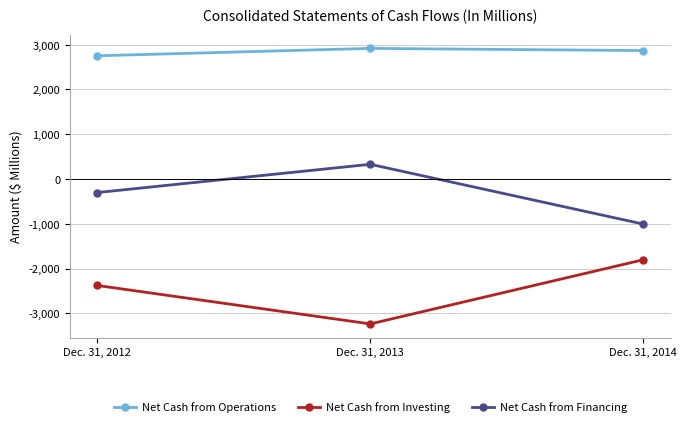

What is the minimum value for Net Cash from Operations?

2752